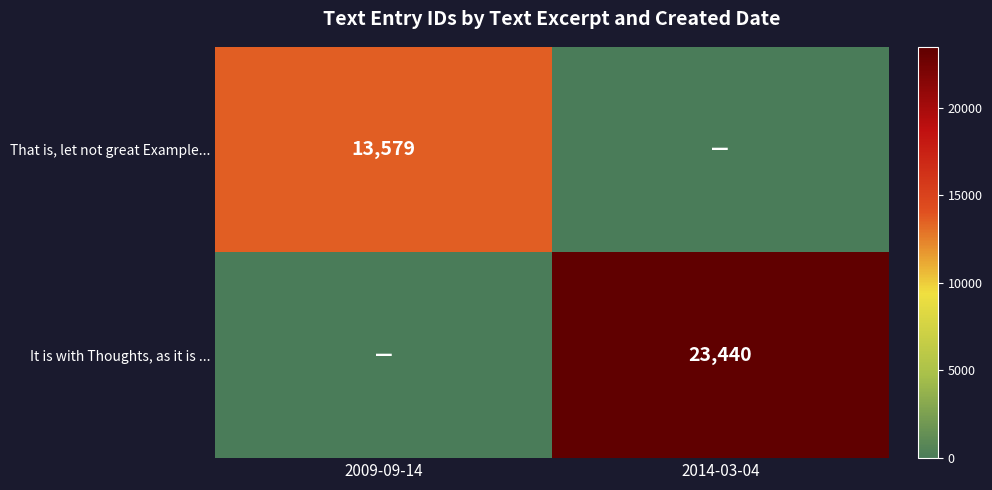

Is it true that It is with Thoughts, as it is ... equals 23440 at 2014-03-04?

True